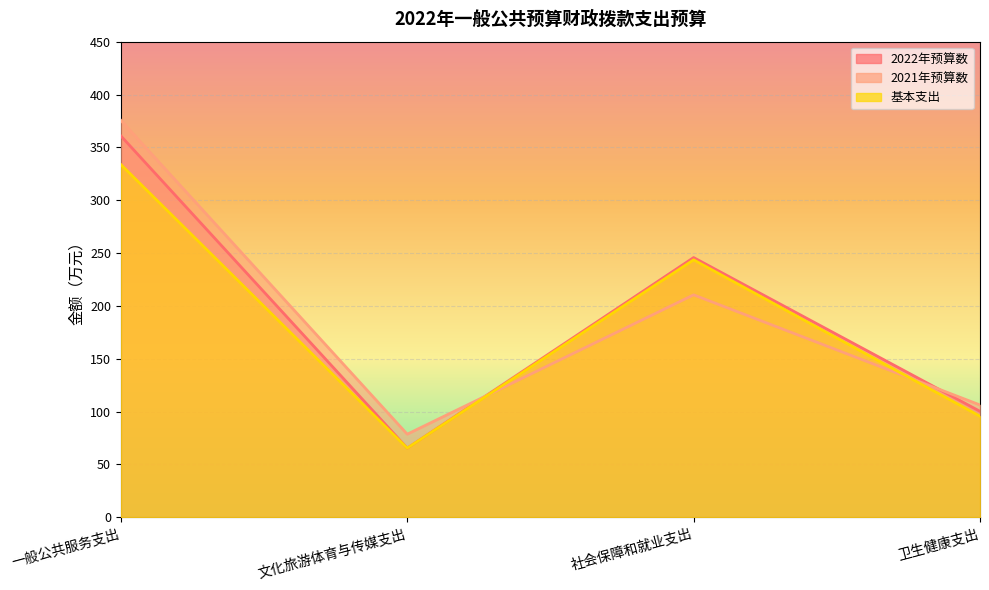

At which label does 基本支出 reach its peak?

一般公共服务支出